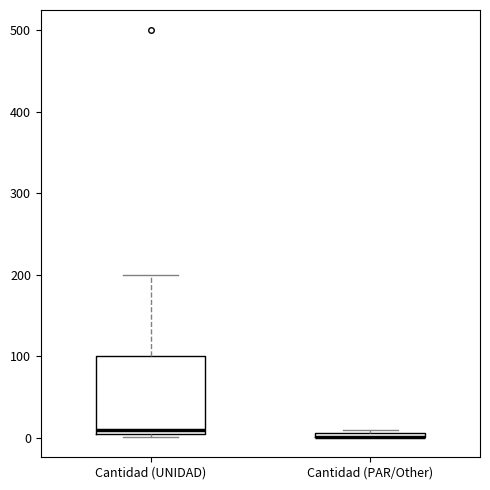

Comparing the boxes themselves (not the whiskers), which one is the tallest?

Cantidad (UNIDAD)